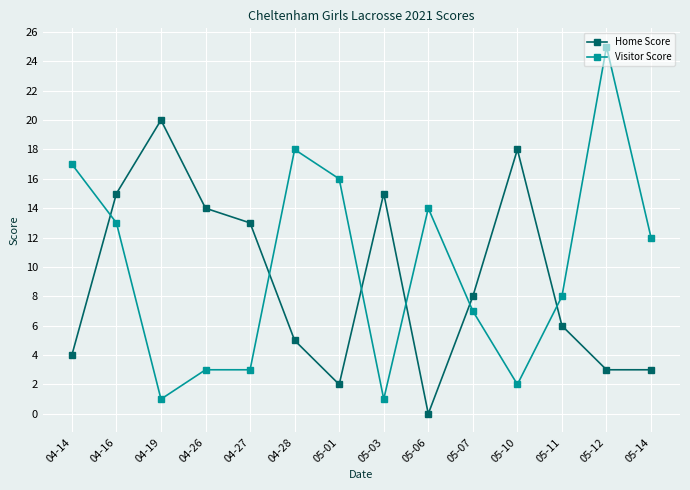

Does the chart display data point markers on the line(s)?

Yes